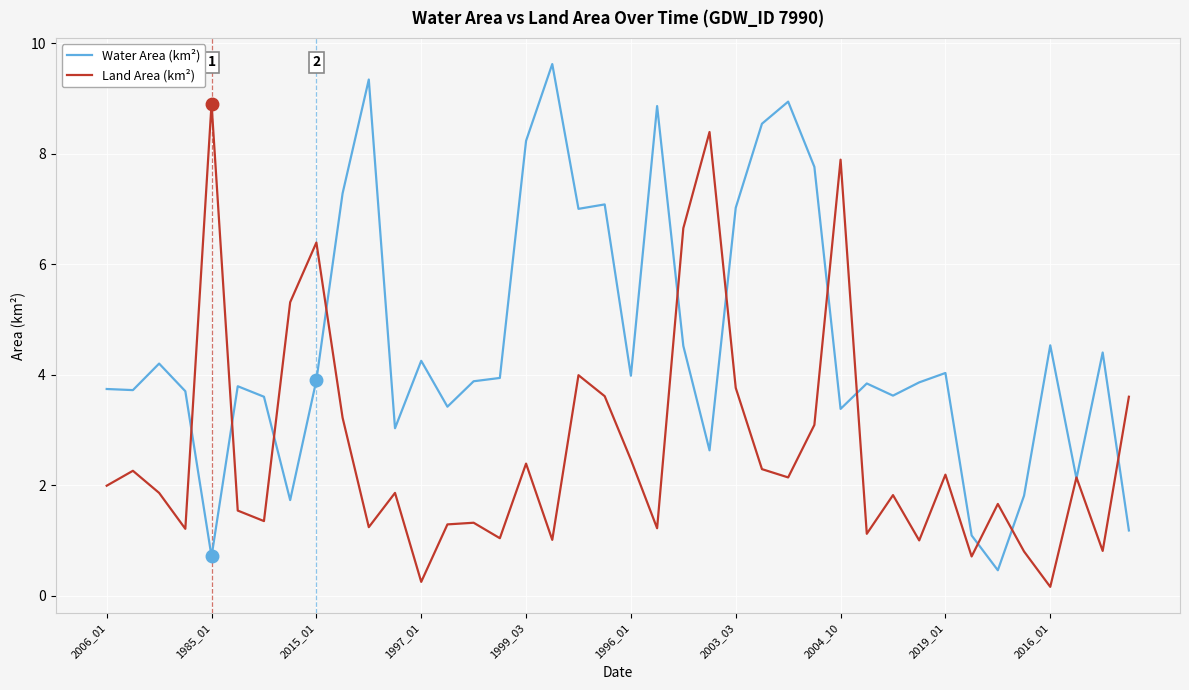

Which series has the widest spread of values?

Water Area (km²)